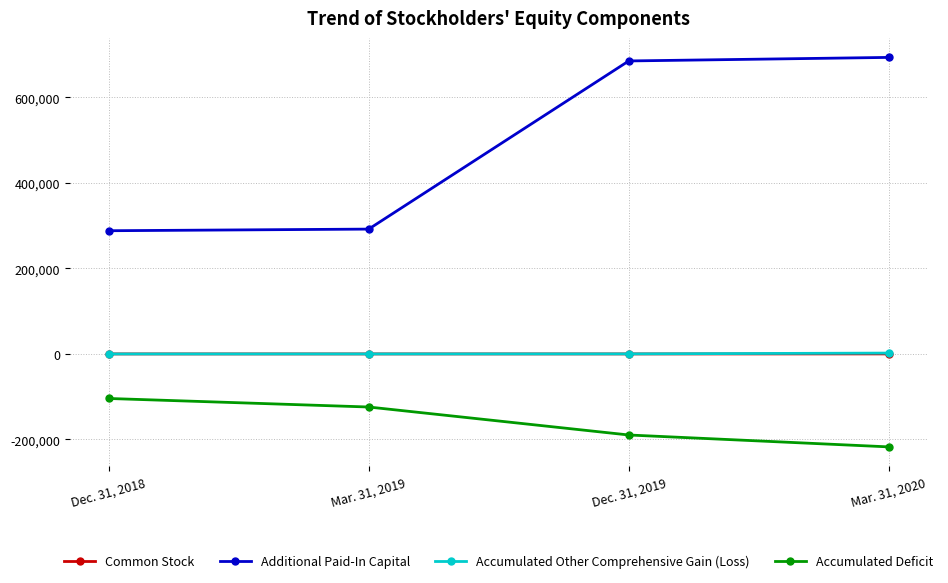

Which series has the largest total across all categories?

Additional Paid-In Capital